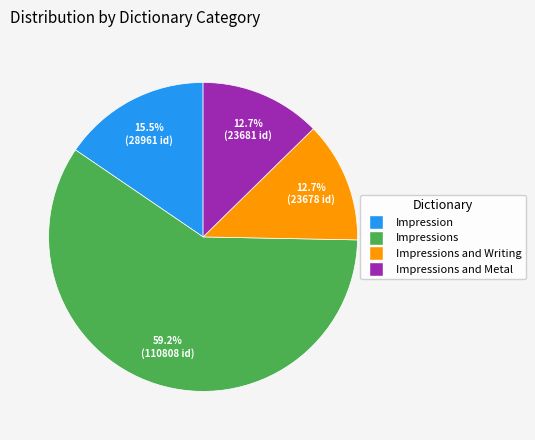

How many slices are in this pie chart?

4